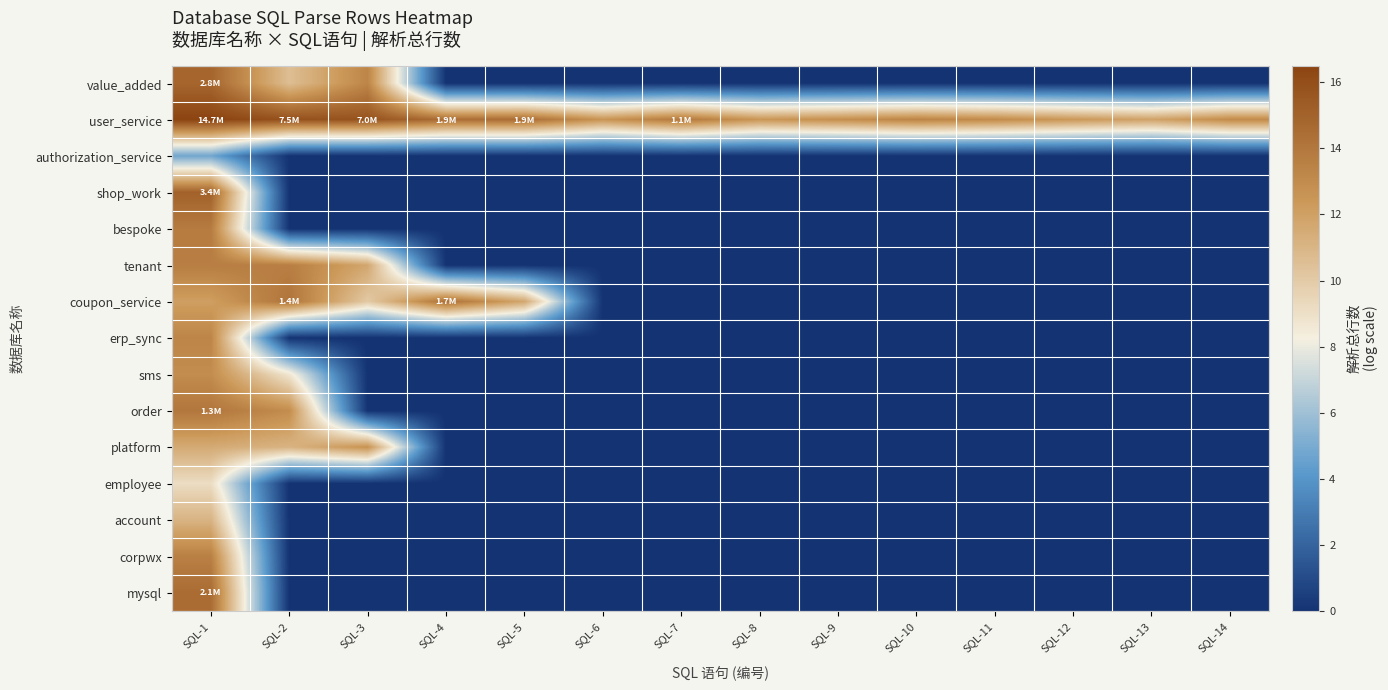

Reading right to left, list all the values displayed in this chart.

value_added: SQL-14=0.0	SQL-13=0.0	SQL-12=0.0	SQL-11=0.0	SQL-10=0.0	SQL-9=0.0	SQL-8=0.0	SQL-7=0.0	SQL-6=0.0	SQL-5=0.0	SQL-4=0.0	SQL-3=13.3	SQL-2=10.6	SQL-1=14.9
user_service: SQL-14=13.0	SQL-13=11.9	SQL-12=12.4	SQL-11=13.0	SQL-10=13.4	SQL-9=12.8	SQL-8=12.5	SQL-7=13.9	SQL-6=12.5	SQL-5=14.5	SQL-4=14.4	SQL-3=15.8	SQL-2=15.8	SQL-1=16.5
authorization_service: SQL-14=0.0	SQL-13=0.0	SQL-12=0.0	SQL-11=0.0	SQL-10=0.0	SQL-9=0.0	SQL-8=0.0	SQL-7=0.0	SQL-6=0.0	SQL-5=0.0	SQL-4=0.0	SQL-3=0.0	SQL-2=0.0	SQL-1=4.8
shop_work: SQL-14=0.0	SQL-13=0.0	SQL-12=0.0	SQL-11=0.0	SQL-10=0.0	SQL-9=0.0	SQL-8=0.0	SQL-7=0.0	SQL-6=0.0	SQL-5=0.0	SQL-4=0.0	SQL-3=0.0	SQL-2=0.0	SQL-1=15.0
bespoke: SQL-14=0.0	SQL-13=0.0	SQL-12=0.0	SQL-11=0.0	SQL-10=0.0	SQL-9=0.0	SQL-8=0.0	SQL-7=0.0	SQL-6=0.0	SQL-5=0.0	SQL-4=0.0	SQL-3=0.0	SQL-2=0.0	SQL-1=13.8
tenant: SQL-14=0.0	SQL-13=0.0	SQL-12=0.0	SQL-11=0.0	SQL-10=0.0	SQL-9=0.0	SQL-8=0.0	SQL-7=0.0	SQL-6=0.0	SQL-5=0.0	SQL-4=0.0	SQL-3=11.7	SQL-2=13.6	SQL-1=13.7
coupon_service: SQL-14=0.0	SQL-13=0.0	SQL-12=0.0	SQL-11=0.0	SQL-10=0.0	SQL-9=0.0	SQL-8=0.0	SQL-7=0.0	SQL-6=0.0	SQL-5=11.7	SQL-4=14.3	SQL-3=10.0	SQL-2=14.1	SQL-1=12.1
erp_sync: SQL-14=0.0	SQL-13=0.0	SQL-12=0.0	SQL-11=0.0	SQL-10=0.0	SQL-9=0.0	SQL-8=0.0	SQL-7=0.0	SQL-6=0.0	SQL-5=0.0	SQL-4=0.0	SQL-3=0.0	SQL-2=0.0	SQL-1=13.3
sms: SQL-14=0.0	SQL-13=0.0	SQL-12=0.0	SQL-11=0.0	SQL-10=0.0	SQL-9=0.0	SQL-8=0.0	SQL-7=0.0	SQL-6=0.0	SQL-5=0.0	SQL-4=0.0	SQL-3=0.0	SQL-2=8.7	SQL-1=12.9
order: SQL-14=0.0	SQL-13=0.0	SQL-12=0.0	SQL-11=0.0	SQL-10=0.0	SQL-9=0.0	SQL-8=0.0	SQL-7=0.0	SQL-6=0.0	SQL-5=0.0	SQL-4=0.0	SQL-3=0.0	SQL-2=12.9	SQL-1=14.0
platform: SQL-14=0.0	SQL-13=0.0	SQL-12=0.0	SQL-11=0.0	SQL-10=0.0	SQL-9=0.0	SQL-8=0.0	SQL-7=0.0	SQL-6=0.0	SQL-5=0.0	SQL-4=0.0	SQL-3=12.7	SQL-2=11.1	SQL-1=11.5
employee: SQL-14=0.0	SQL-13=0.0	SQL-12=0.0	SQL-11=0.0	SQL-10=0.0	SQL-9=0.0	SQL-8=0.0	SQL-7=0.0	SQL-6=0.0	SQL-5=0.0	SQL-4=0.0	SQL-3=0.0	SQL-2=0.0	SQL-1=9.1
account: SQL-14=0.0	SQL-13=0.0	SQL-12=0.0	SQL-11=0.0	SQL-10=0.0	SQL-9=0.0	SQL-8=0.0	SQL-7=0.0	SQL-6=0.0	SQL-5=0.0	SQL-4=0.0	SQL-3=0.0	SQL-2=0.0	SQL-1=11.1
corpwx: SQL-14=0.0	SQL-13=0.0	SQL-12=0.0	SQL-11=0.0	SQL-10=0.0	SQL-9=0.0	SQL-8=0.0	SQL-7=0.0	SQL-6=0.0	SQL-5=0.0	SQL-4=0.0	SQL-3=0.0	SQL-2=0.0	SQL-1=13.5
mysql: SQL-14=0.0	SQL-13=0.0	SQL-12=0.0	SQL-11=0.0	SQL-10=0.0	SQL-9=0.0	SQL-8=0.0	SQL-7=0.0	SQL-6=0.0	SQL-5=0.0	SQL-4=0.0	SQL-3=0.0	SQL-2=0.0	SQL-1=14.6